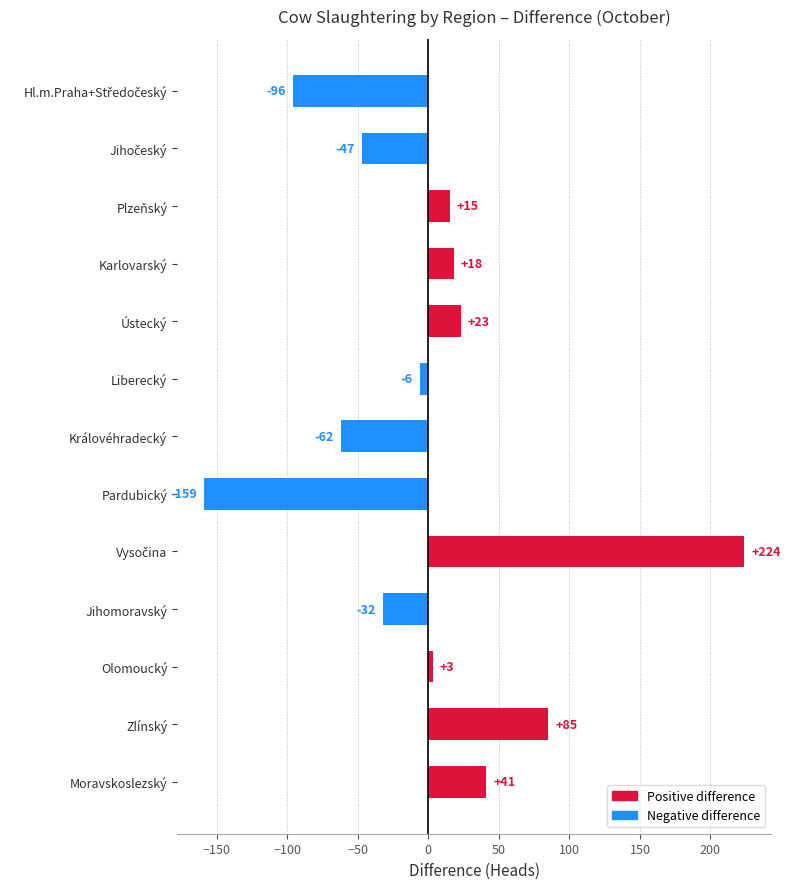

What is the sum of all values?

7